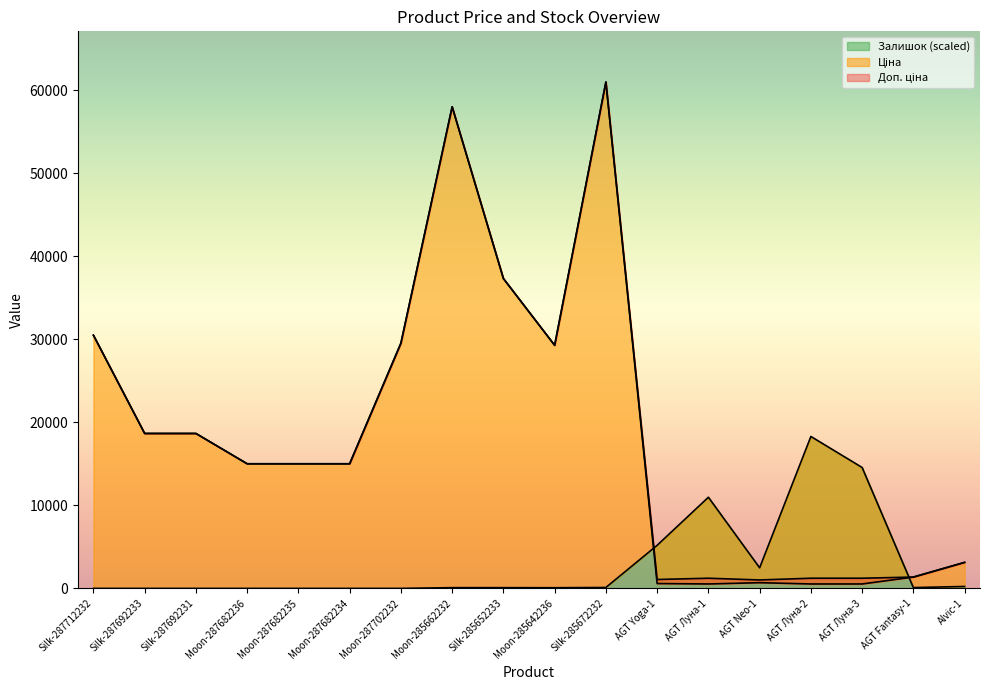

What is the value of the Ціна point at the 12th from the left?

586.0